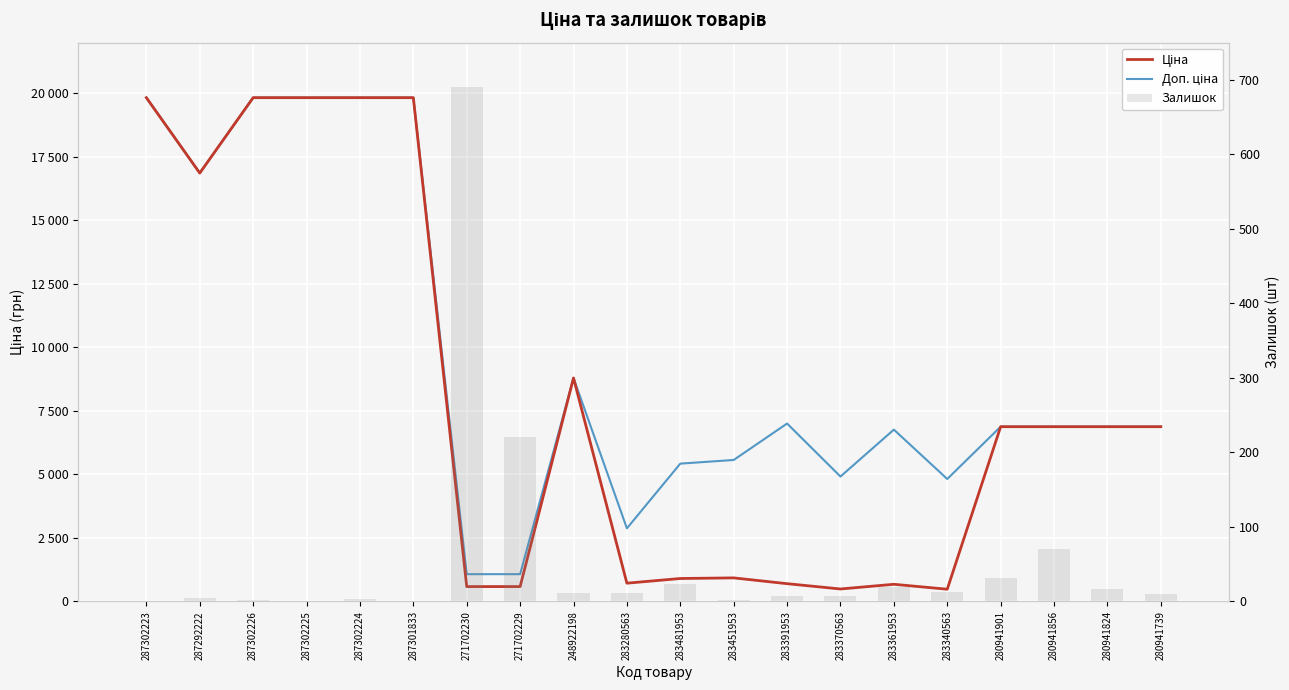

How many data points does each series have?

20